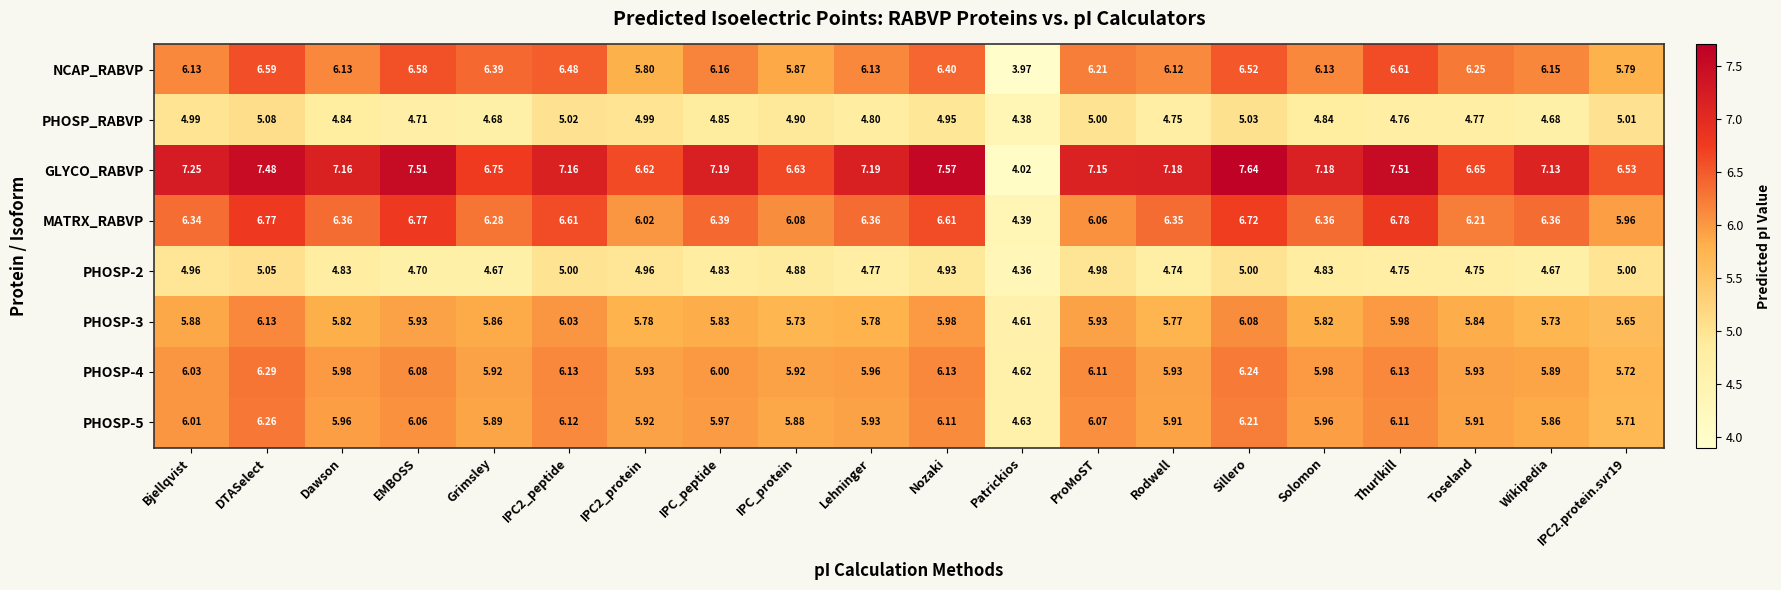

At which label is PHOSP-2 closest to 4?

Patrickios